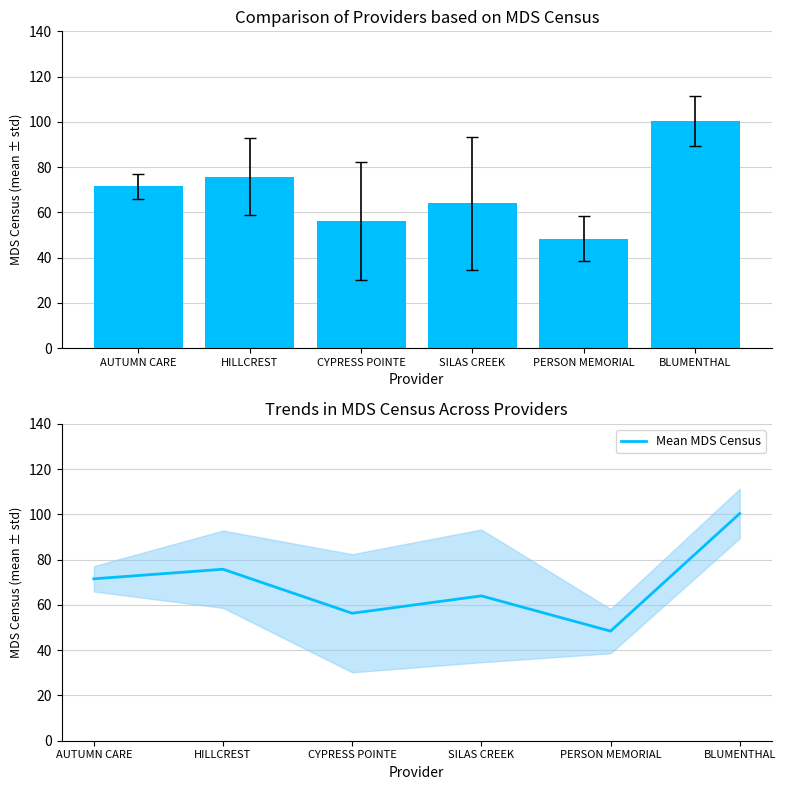

At which label does Mean MDS Census reach its minimum?

PERSON MEMORIAL